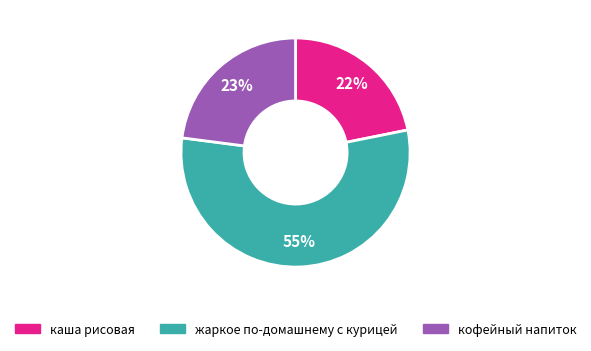

To the nearest percent, what is the average slice percentage?

33%